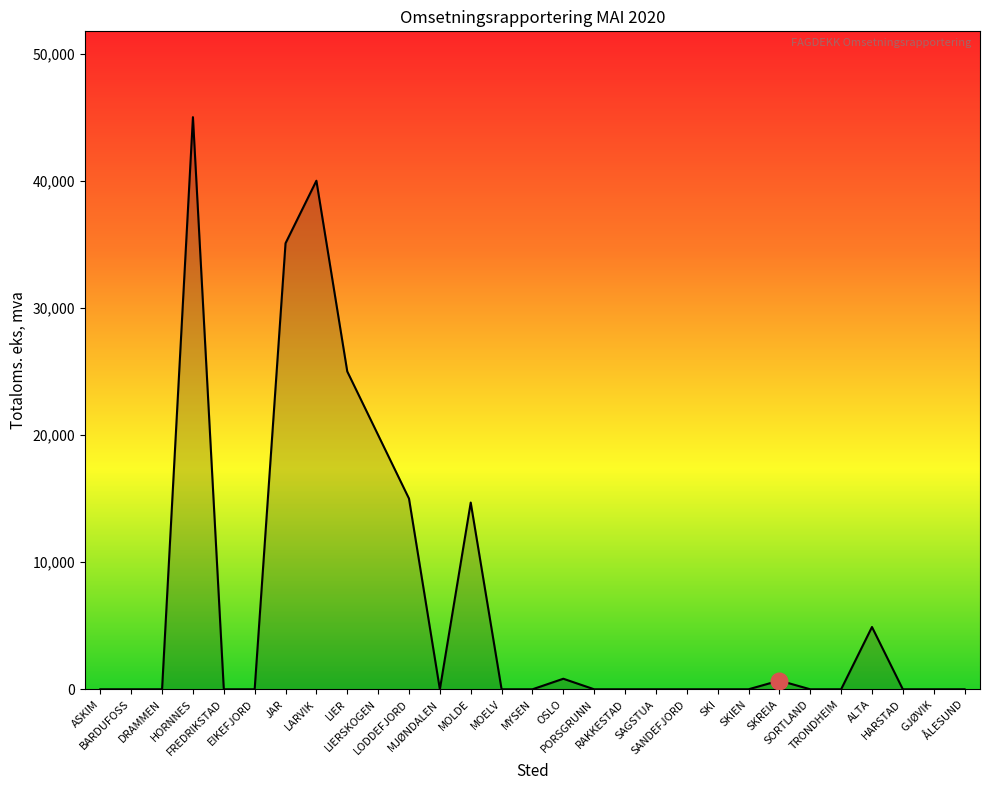

Count the number of categories in the chart.

29